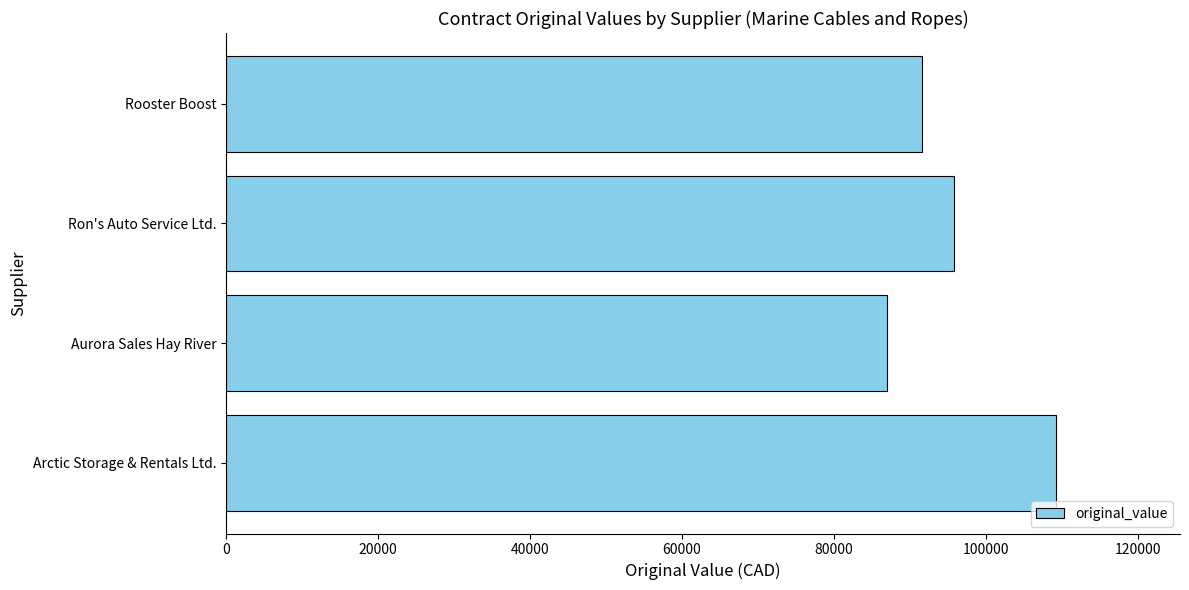

True or false: the data shows 37052.9 at Aurora Sales Hay River.

False